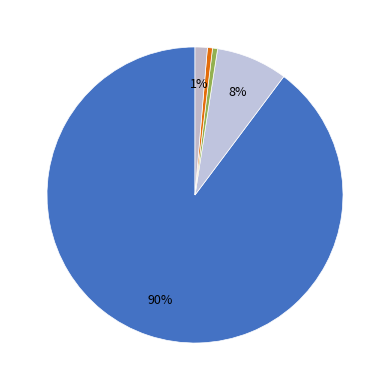

How many segments does this pie chart have?

5